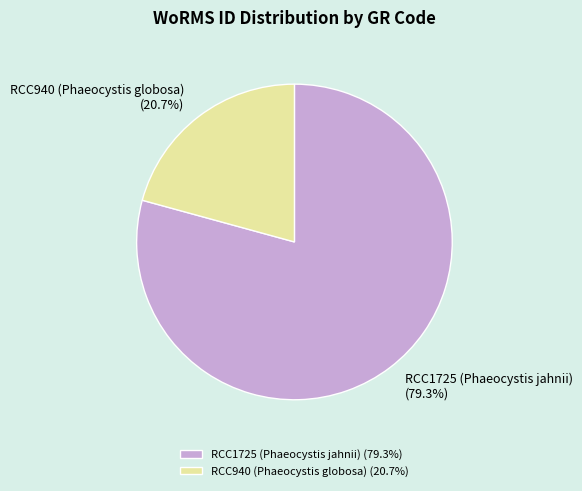

Does RCC1725 (Phaeocystis jahnii) account for over 50% of the chart?

Yes